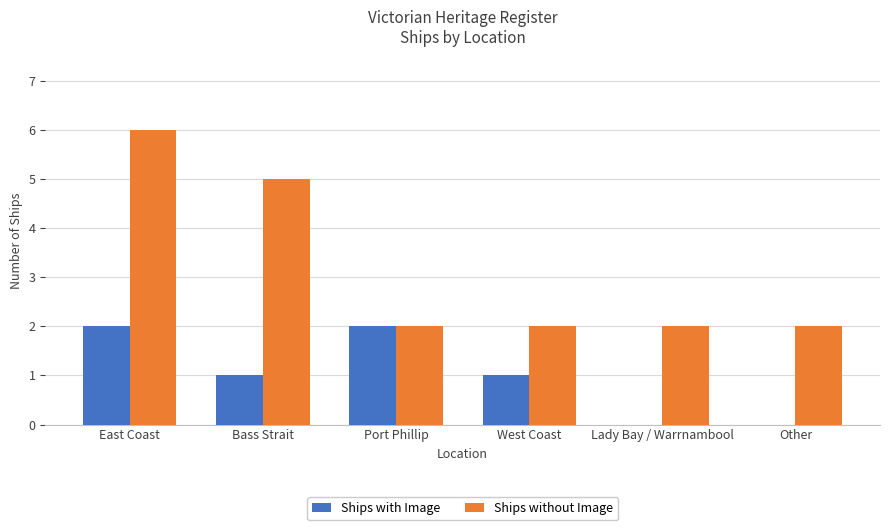

What is the sum of all Ships with Image values?

6